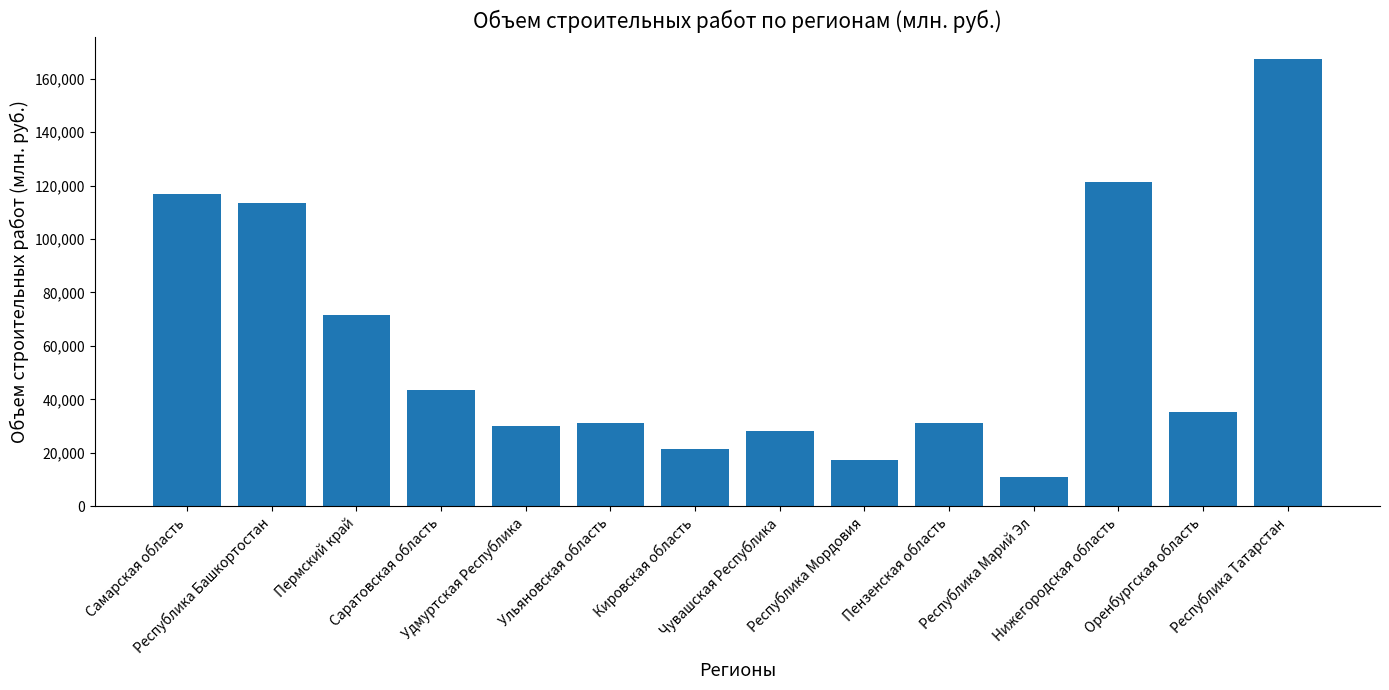

Count the number of categories in the chart.

14